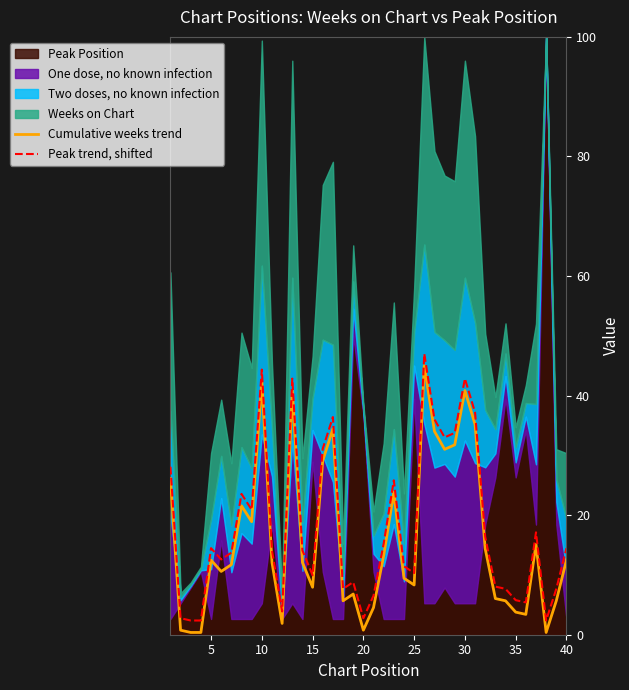

The Cumulative weeks trend series shows 0.8 at 20. True or false?

True